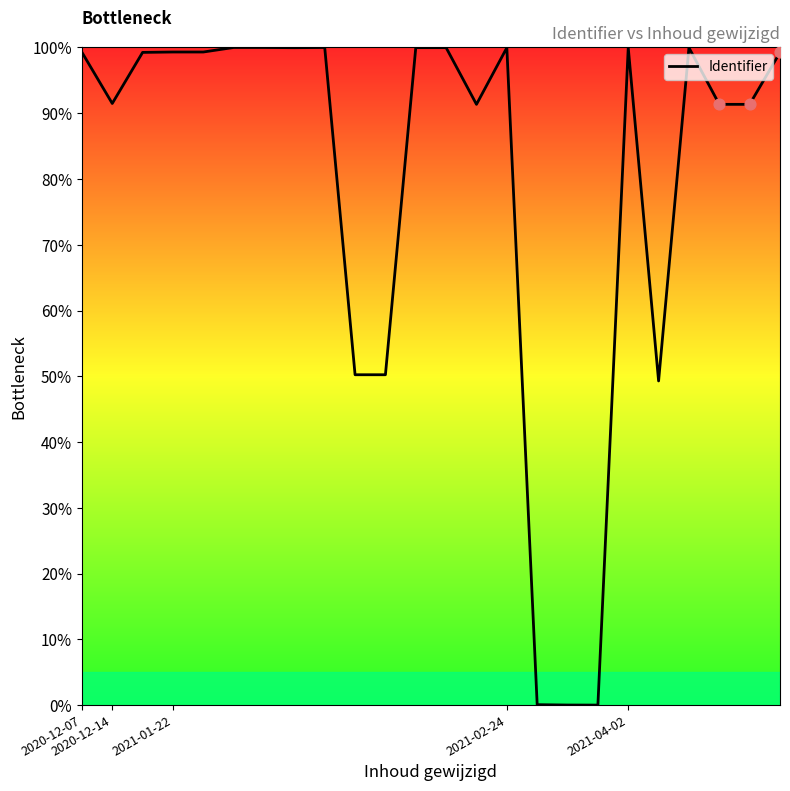

What is the difference between the maximum and minimum values?

100.0